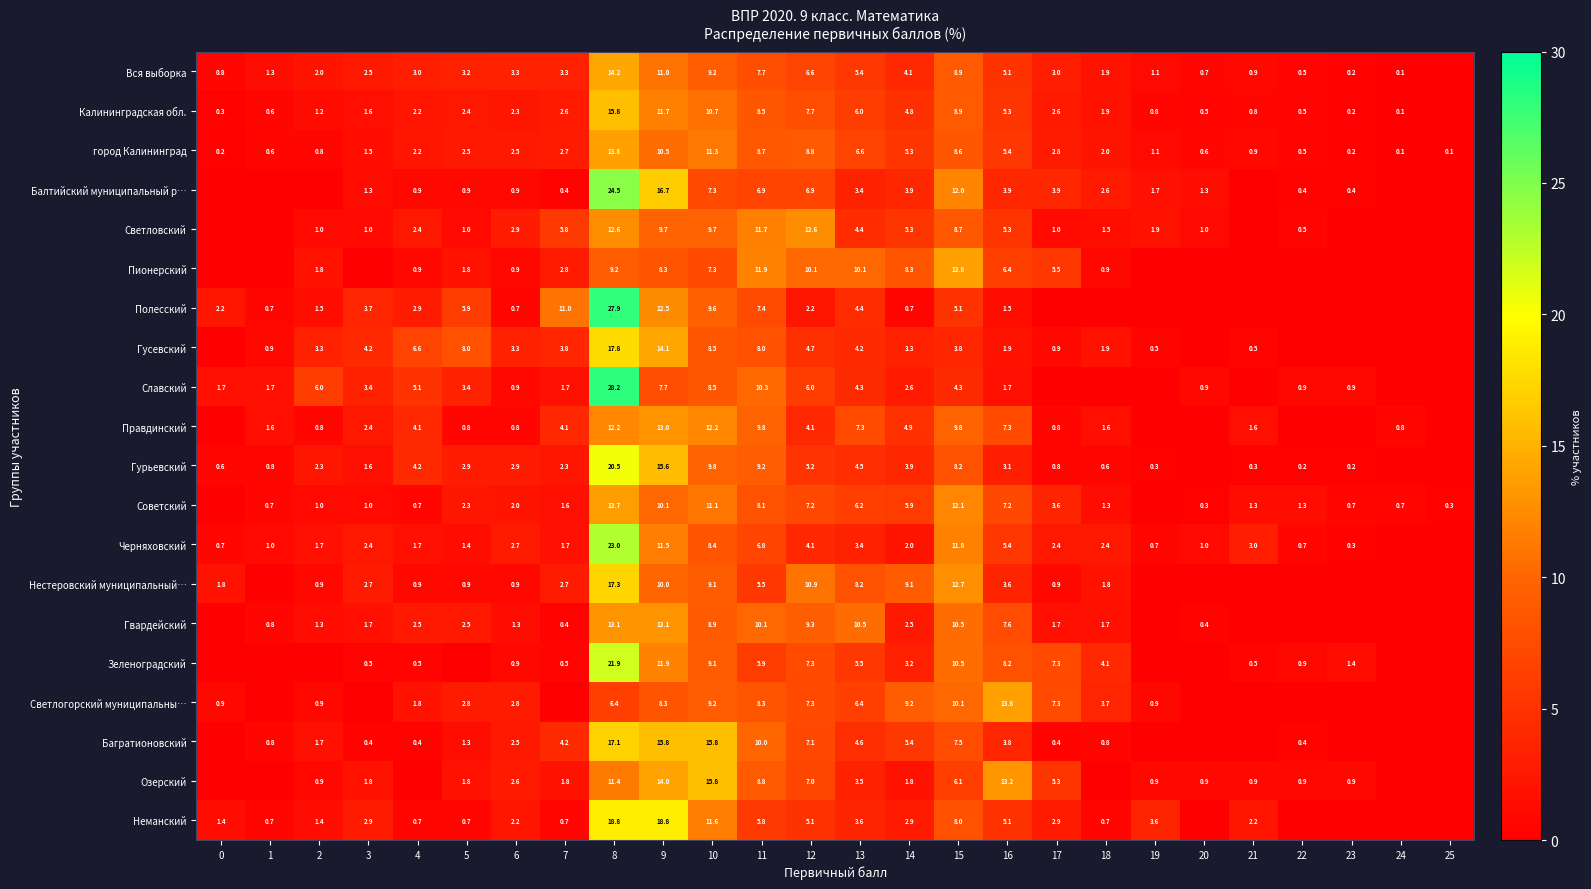

Is it true that Гурьевский equals 0.6 at 0?

True